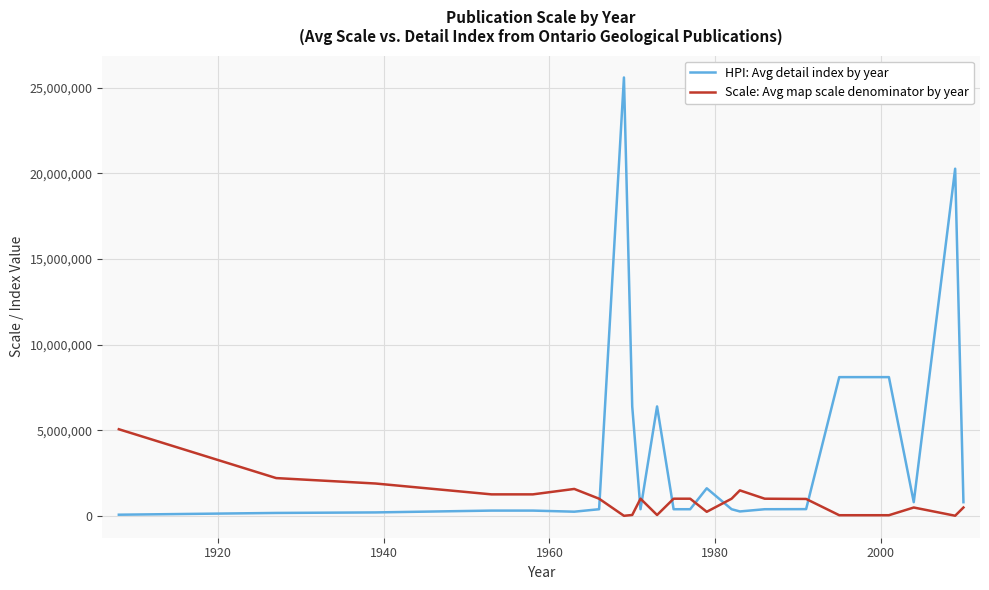

Which series has the widest spread of values?

HPI: Avg detail index by year